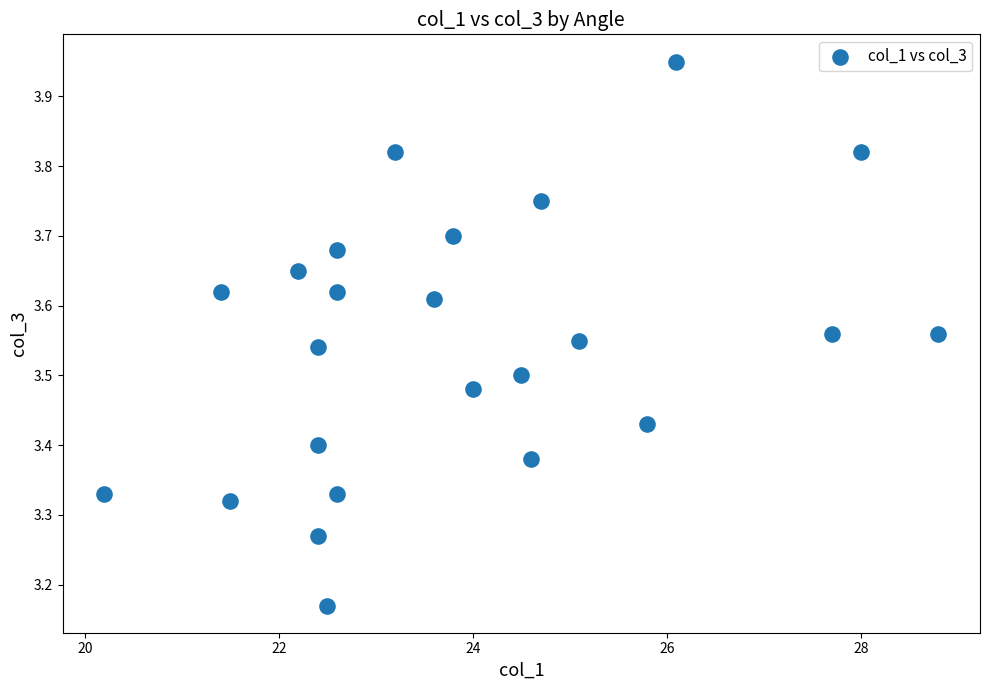

What is the range of X values (max minus min)?

8.6